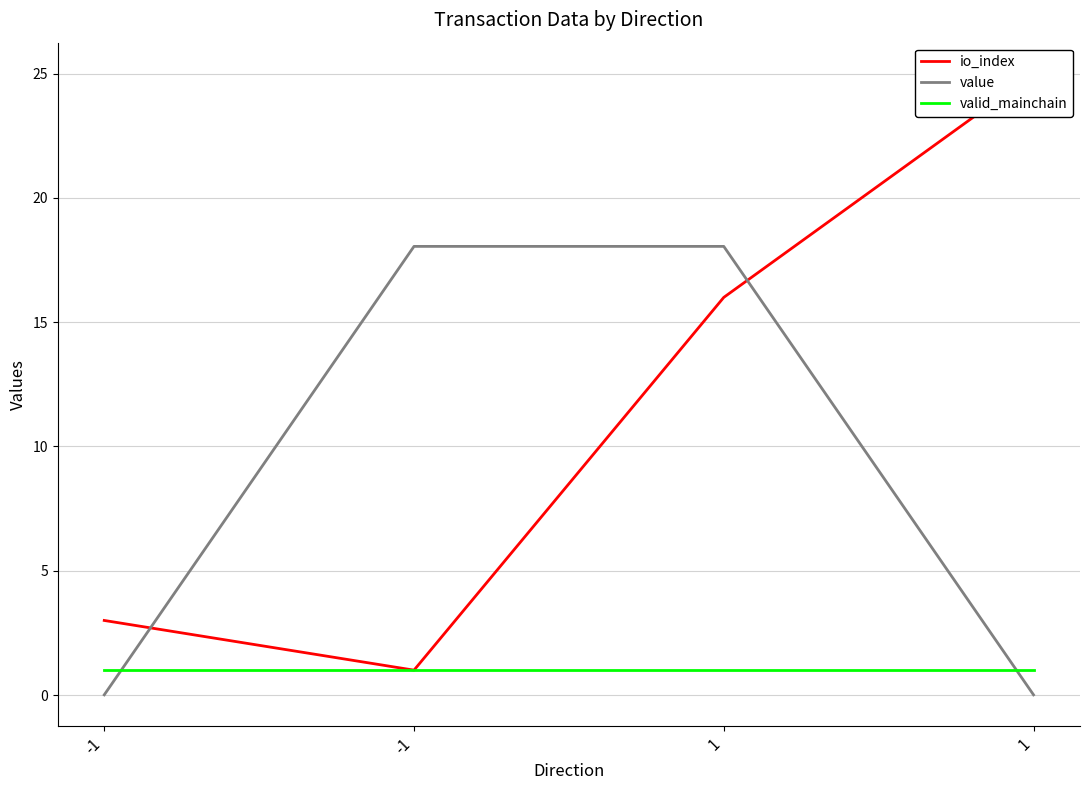

Where do valid_mainchain and value first cross each other?

-1 and -1